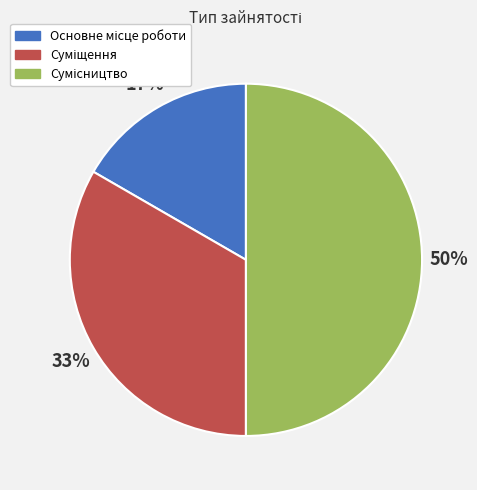

To the nearest percent, what is the difference between the largest and smallest slice percentages?

33%